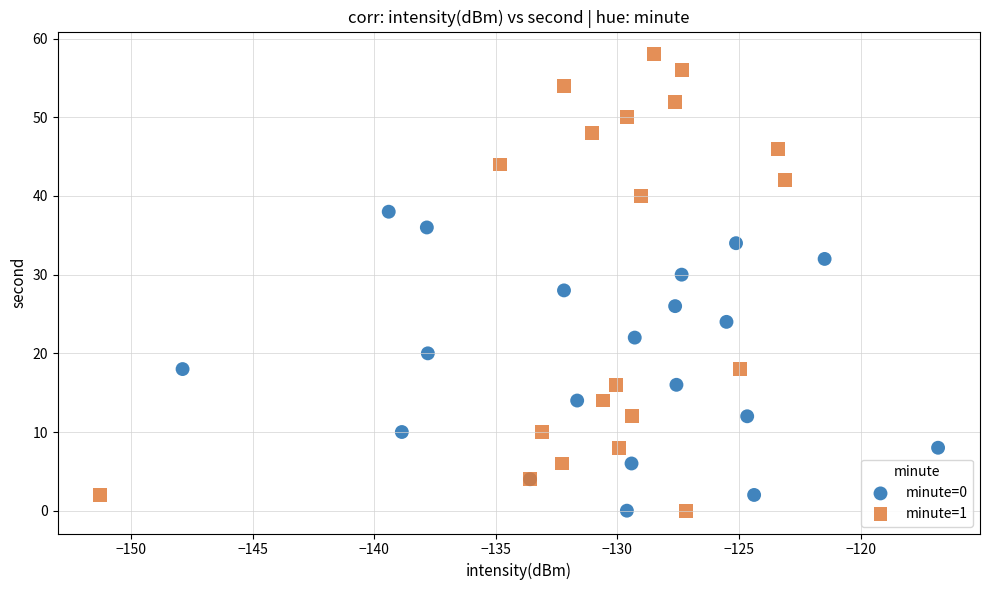

Which series has the widest spread of Y values?

minute=1